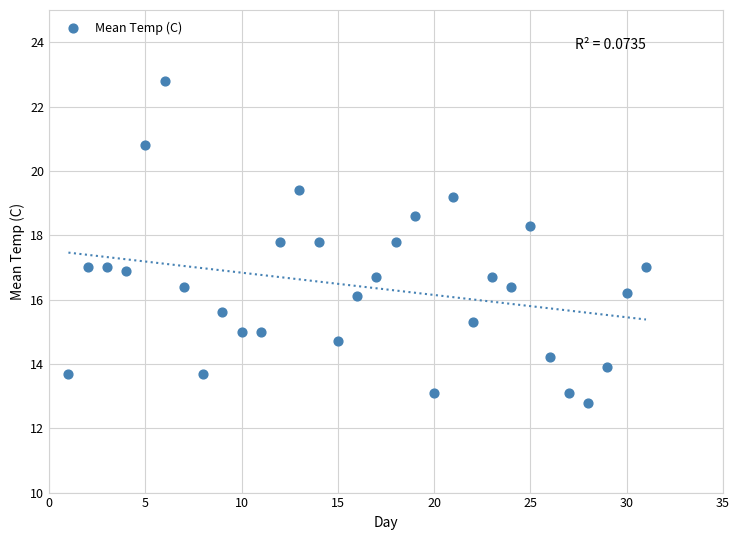

What is the range of X values (max minus min)?

30.0